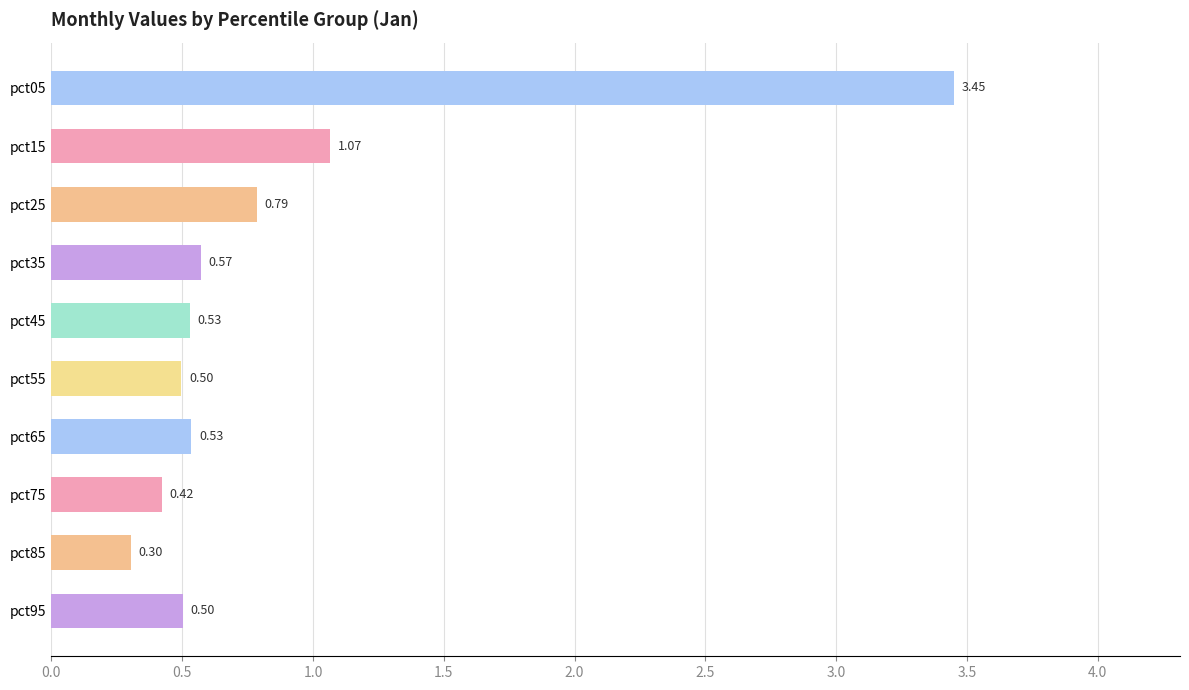

What is the change in value from pct15 to pct35?

-0.5